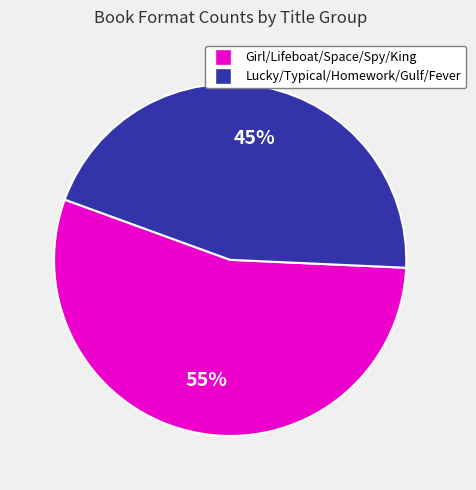

Is there a majority slice in this chart?

Yes